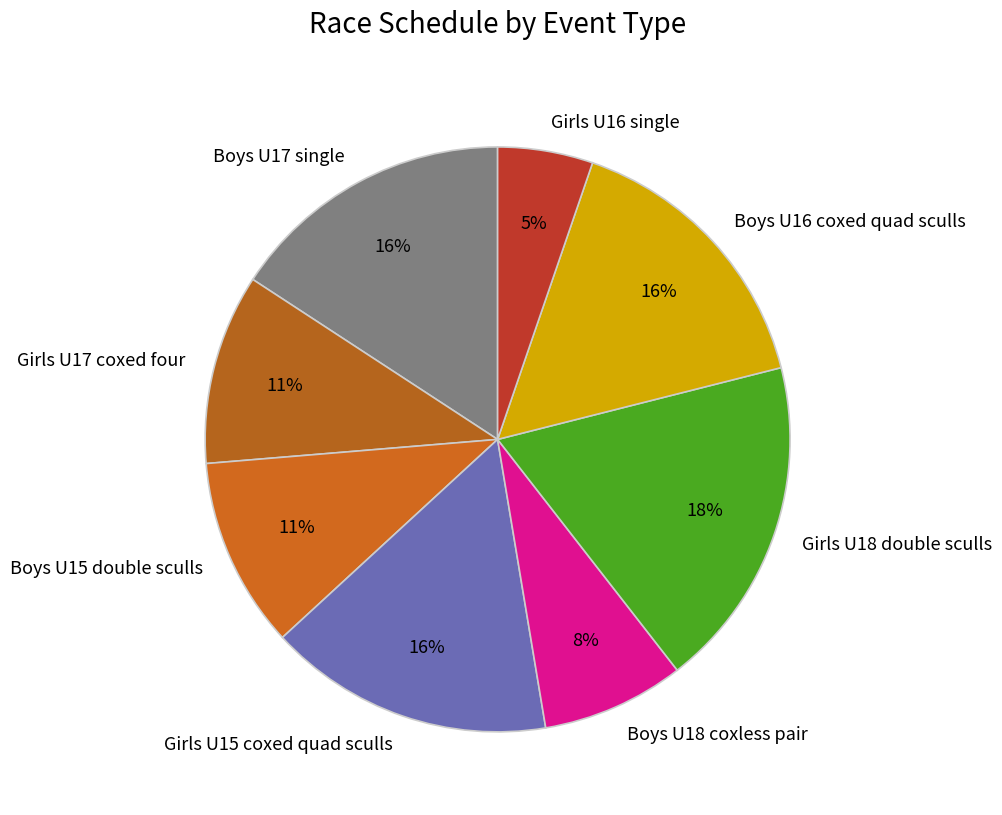

Is there any slice that represents more than half of the pie?

No